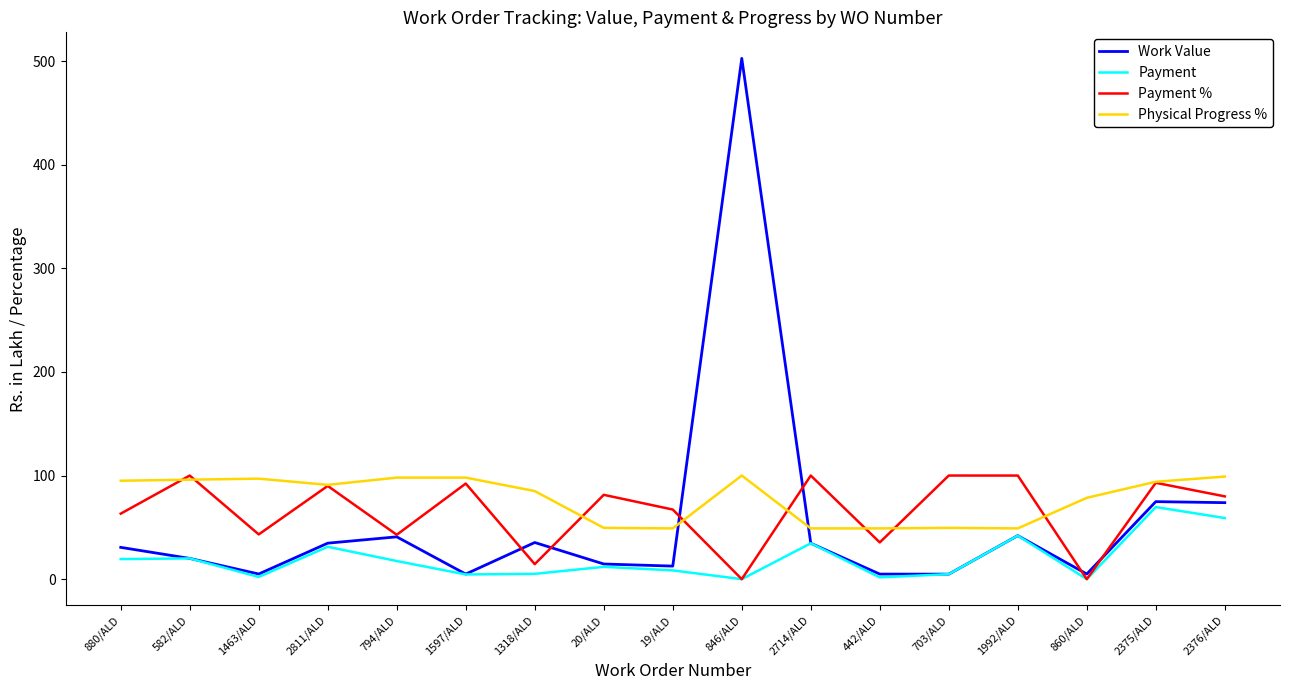

Between 880/ALD and 846/ALD, which series saw the biggest shift?

Work Value